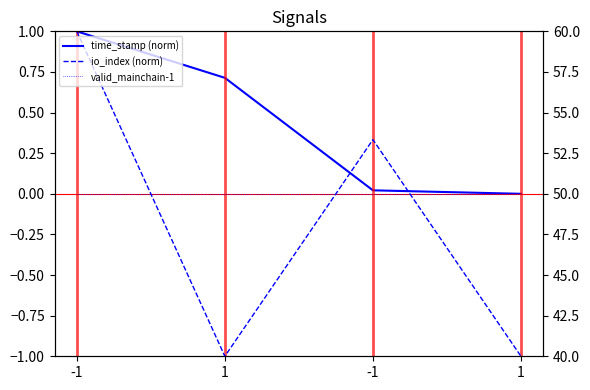

Is this an area chart (filled region under the line)?

No